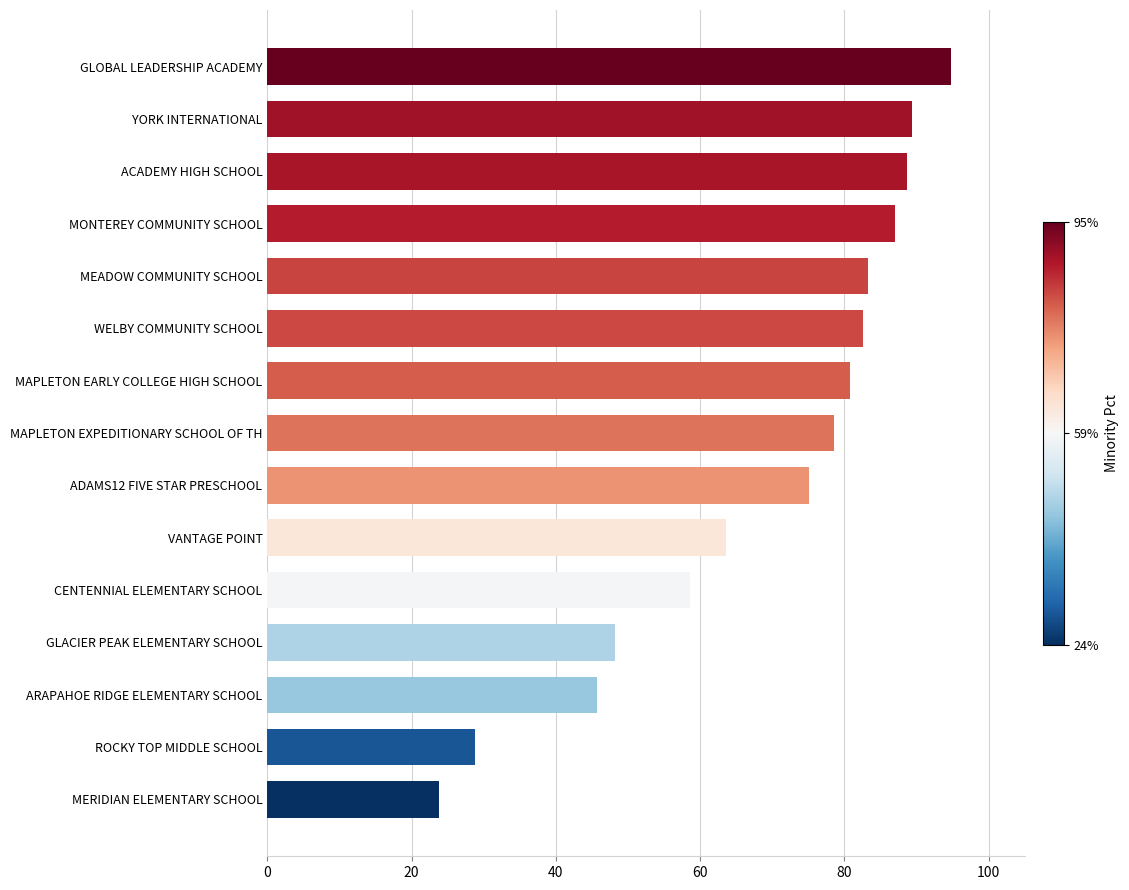

What is the sum of all values?

1028.6